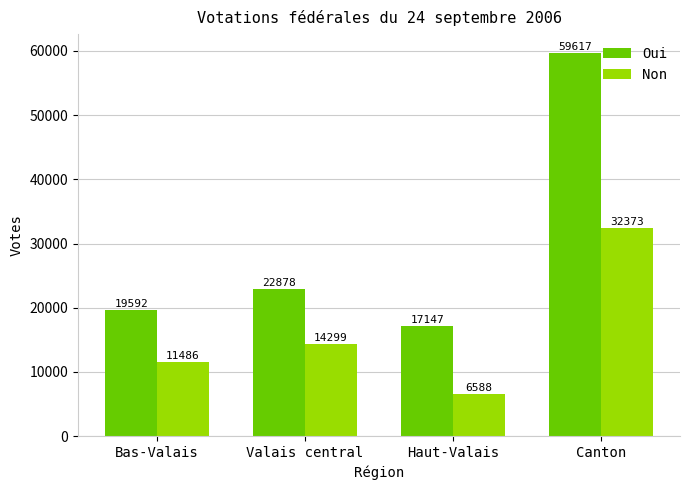

Which series changed the most between Bas-Valais and Canton?

Oui